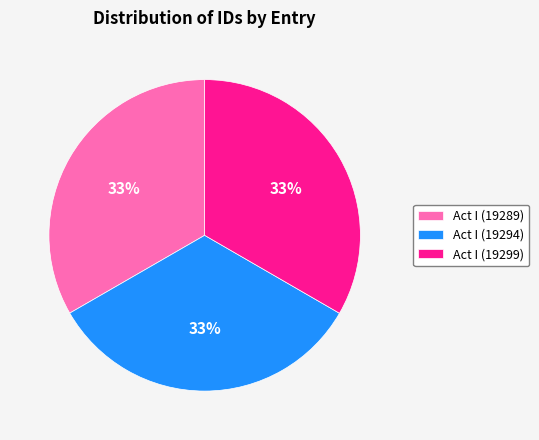

To the nearest percent, what percentage of the pie is Act I (19289)?

33%